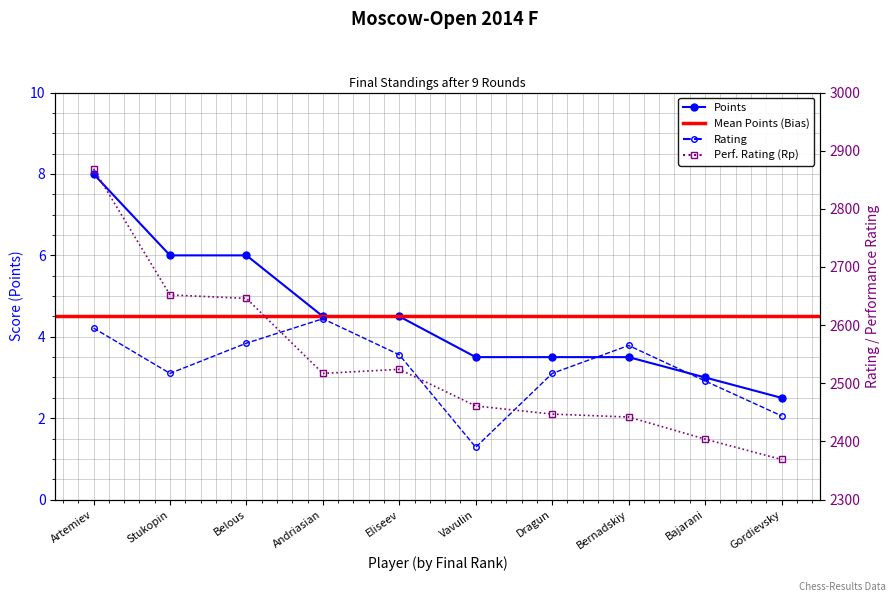

What is the difference between the maximum and second lowest values in the Rating series?

167.0